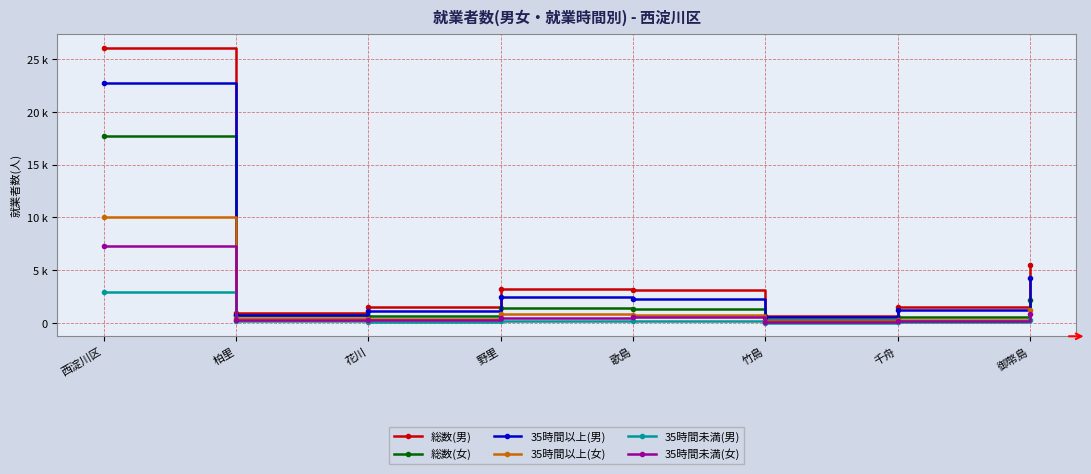

The value of 総数(女) at 竹島 is 113. True or false?

False